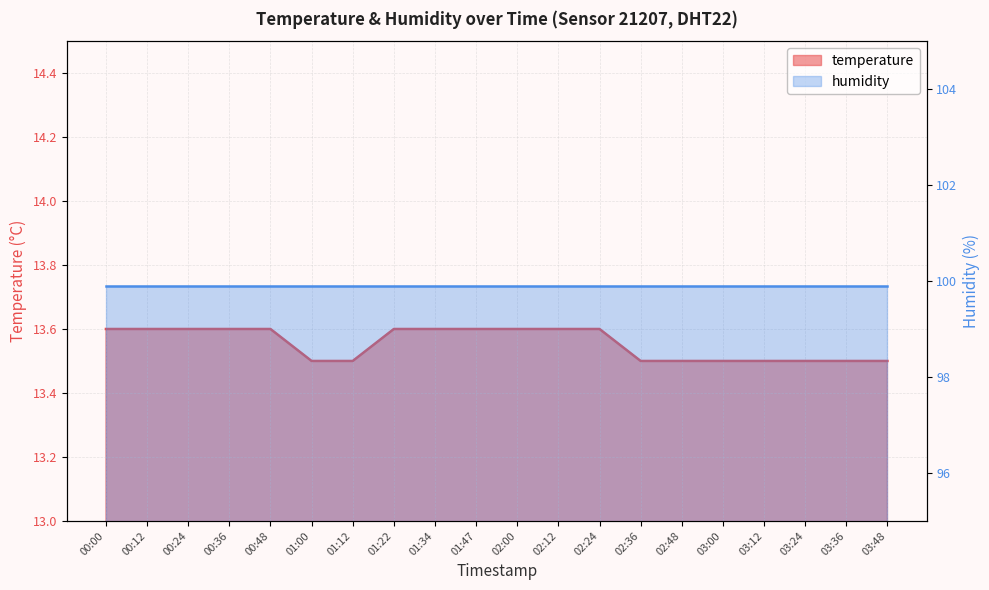

The value at 01:00 is 5.6. True or false?

False